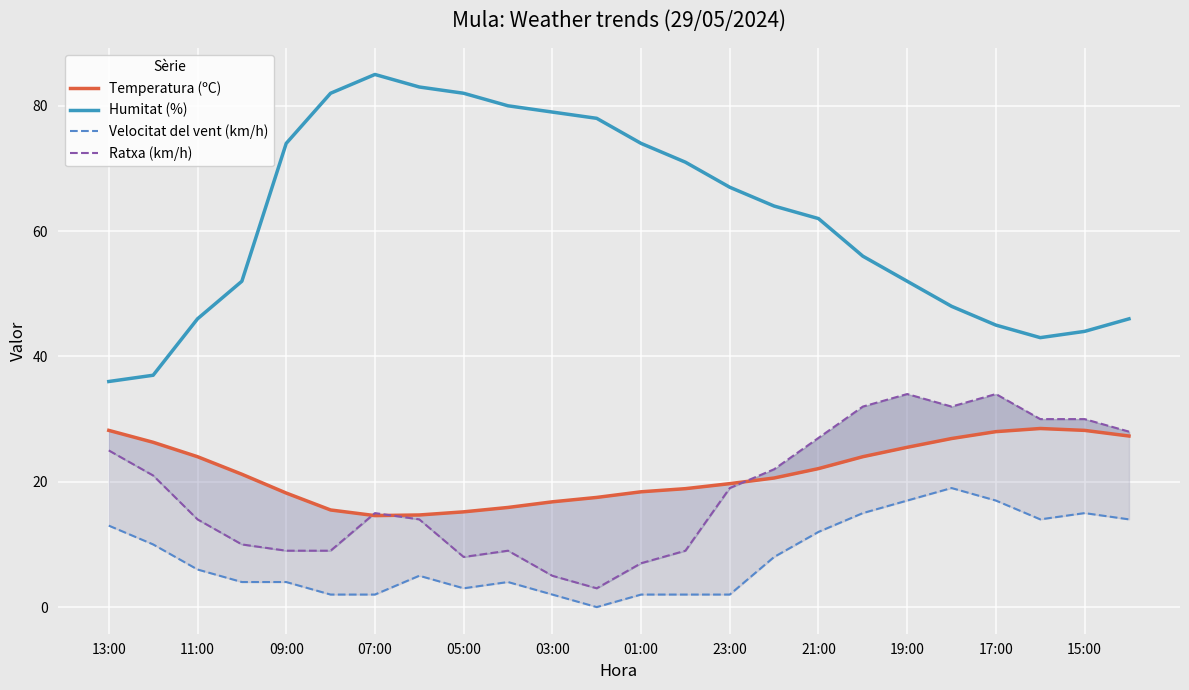

The Humitat (%) series shows 29 at 19:00. True or false?

False